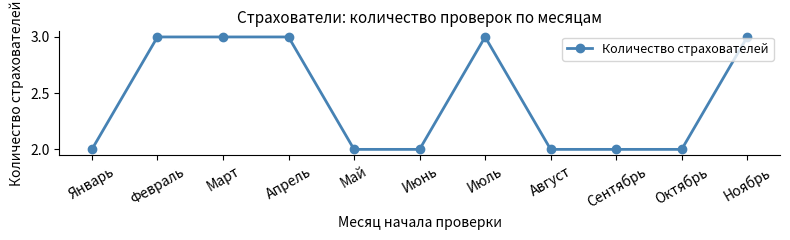

What is the maximum value shown in the chart?

3